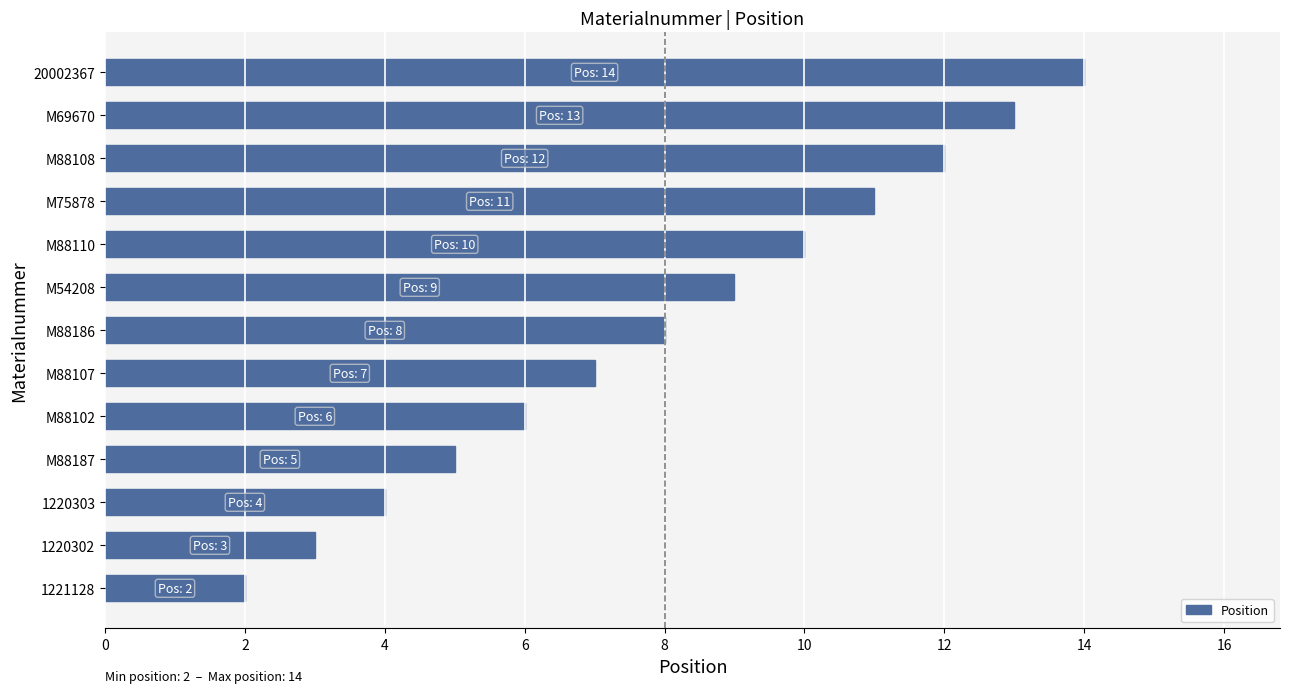

True or false: the data shows 5 at 1220303.

False